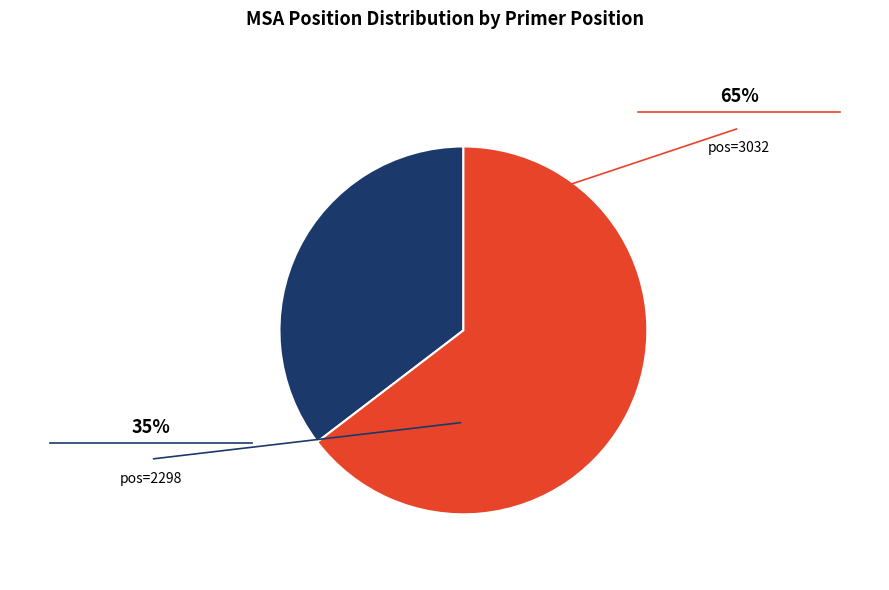

Is there a majority slice in this chart?

Yes